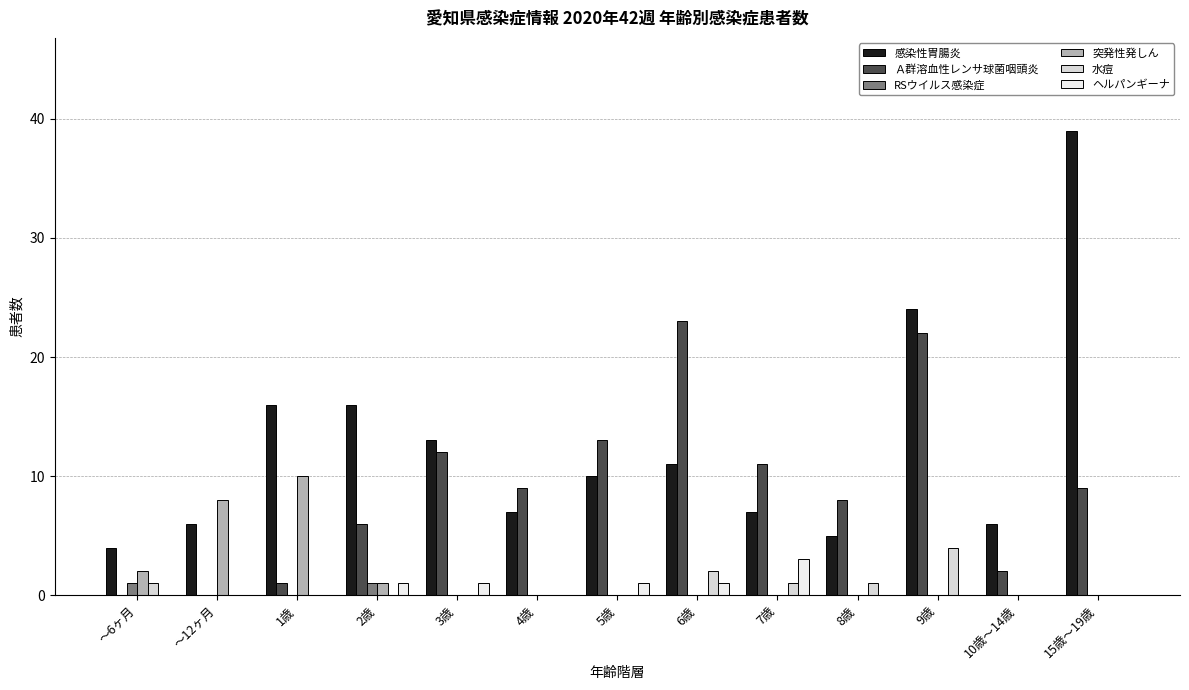

Are the bars grouped side by side (vs. stacked)?

Yes